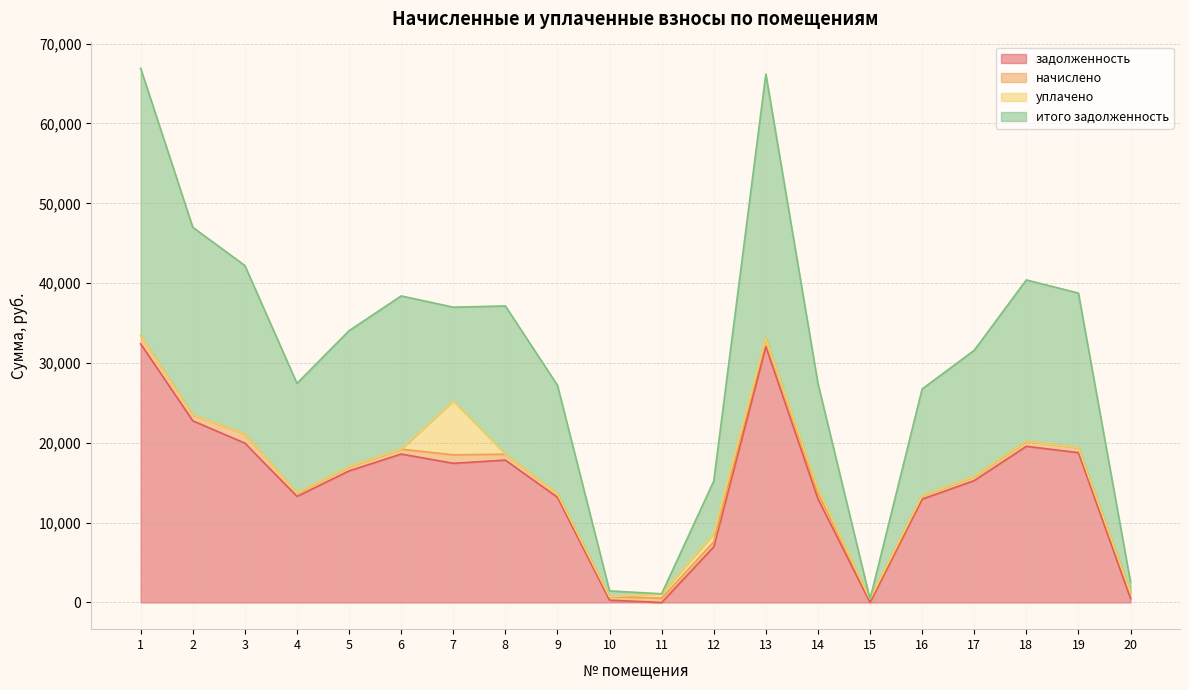

What are all the series names shown in the legend?

задолженность, начислено, уплачено, итого задолженность